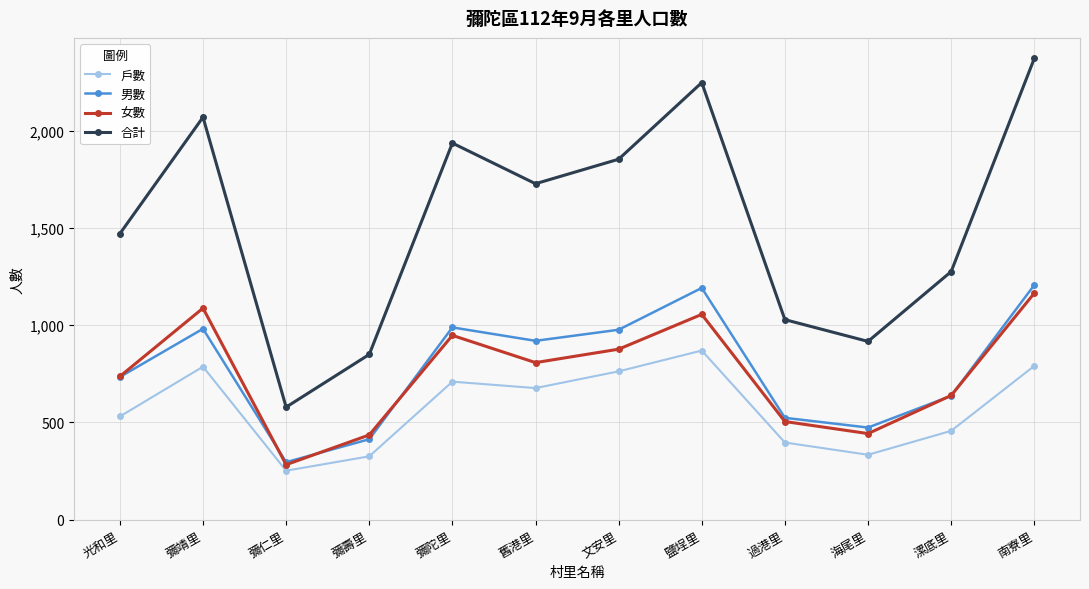

List the labels in order of 合計 value, largest first.

南寮里, 鹽埕里, 彌靖里, 彌陀里, 文安里, 舊港里, 光和里, 漯底里, 過港里, 海尾里, 彌壽里, 彌仁里